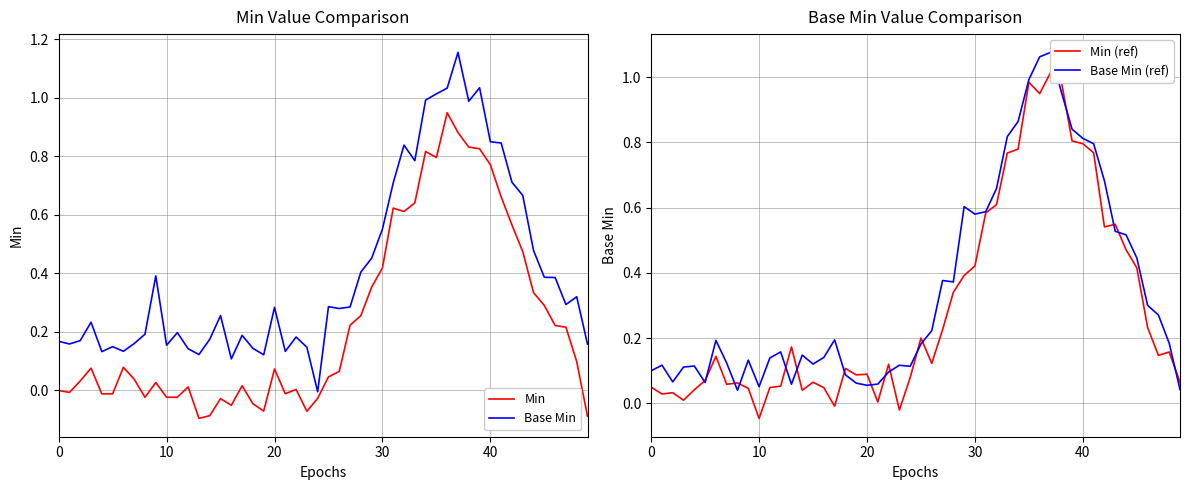

True or false: Min has a value of 0.7 at 30.

False